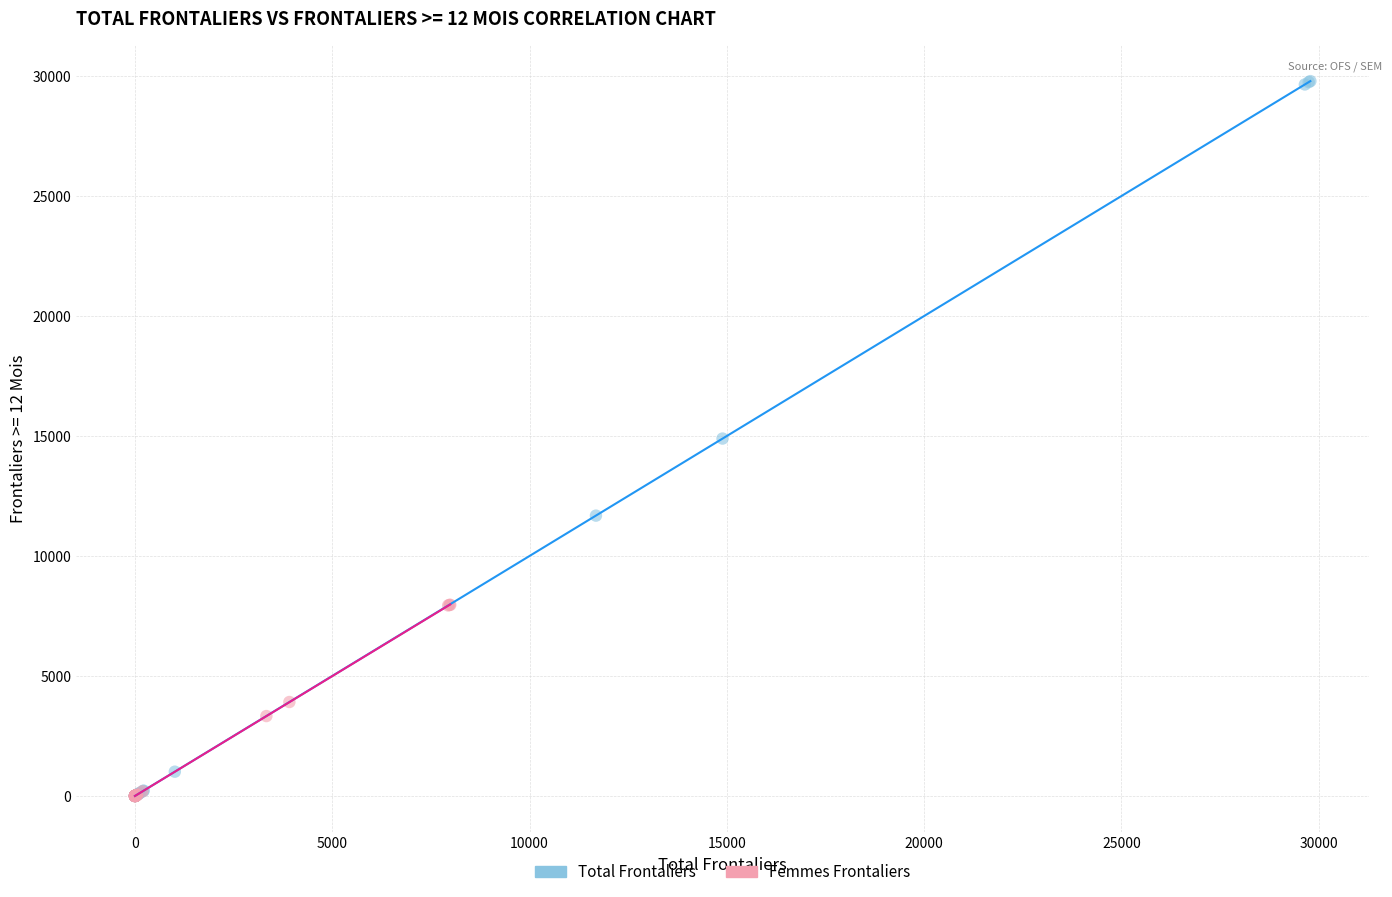

What are all the series names shown in the legend?

Total Frontaliers, Femmes Frontaliers